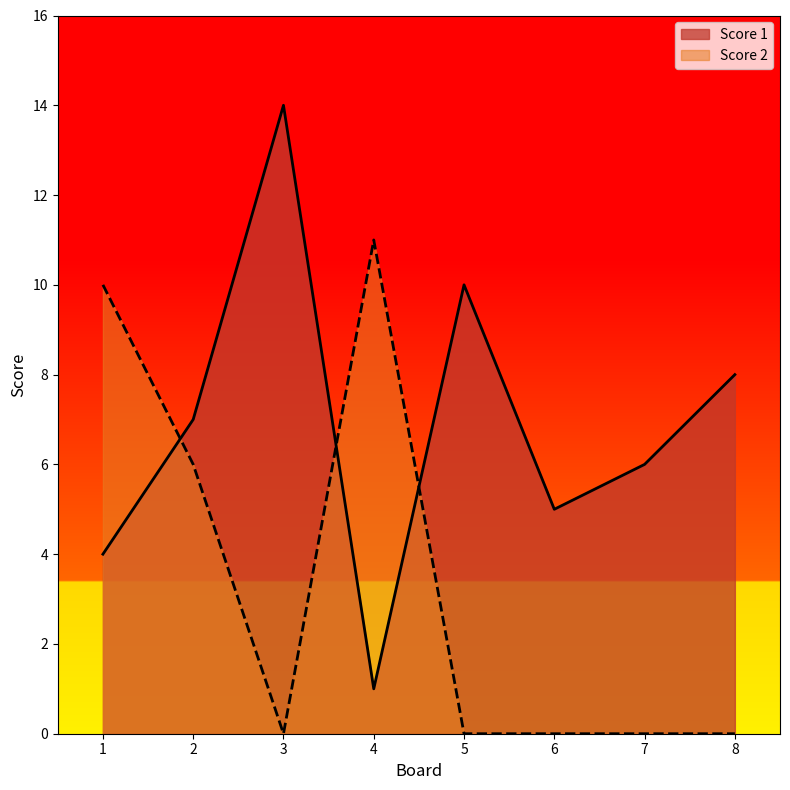

Rank the series at 4 from lowest to highest value.

Score 1, Score 2